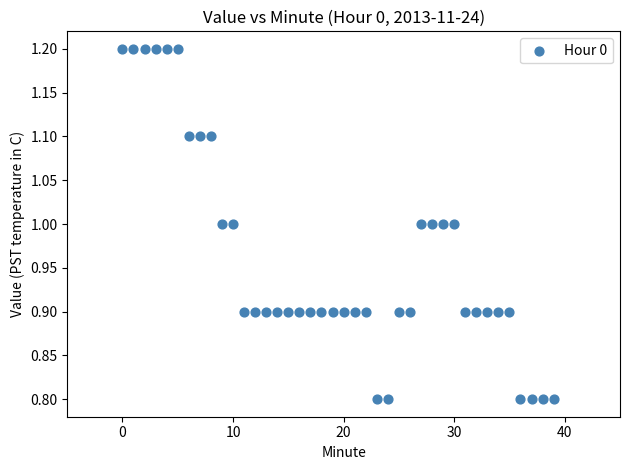

What is the range of Y values (max minus min)?

0.4